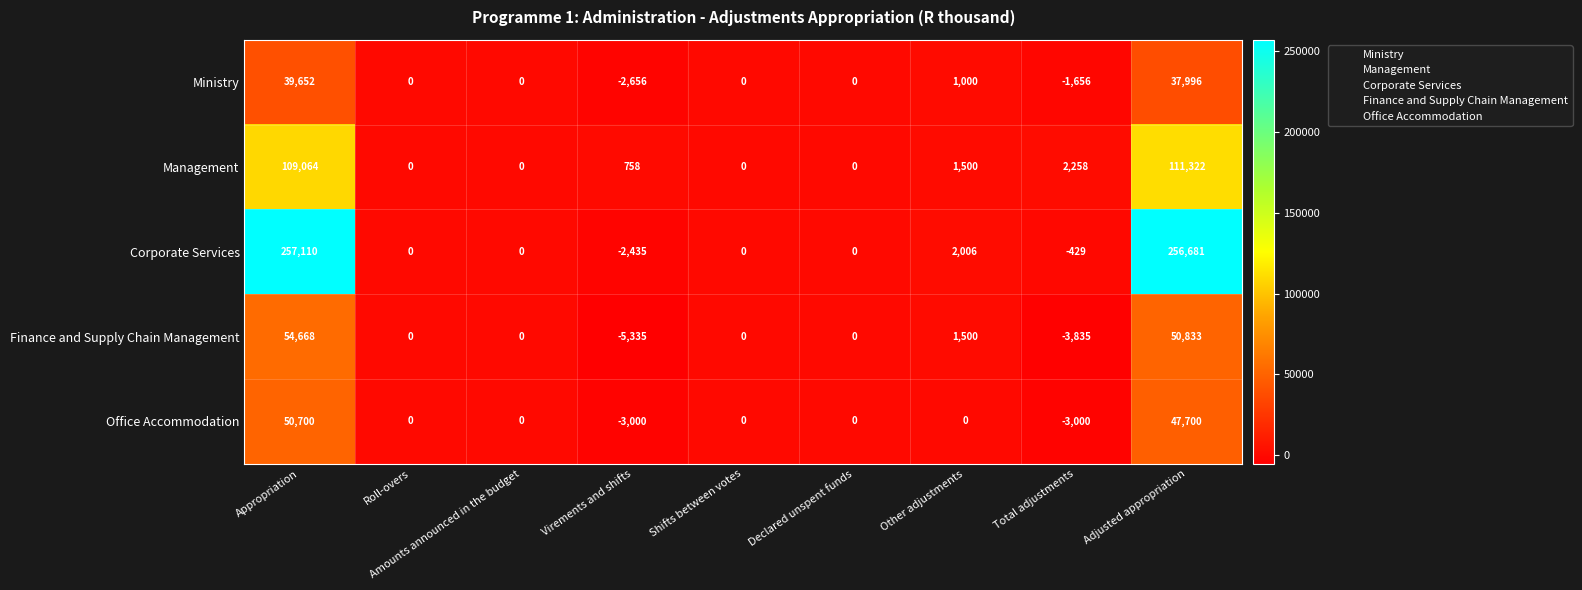

What is the sum of the Corporate Services values at Appropriation and Amounts announced in the budget?

257110